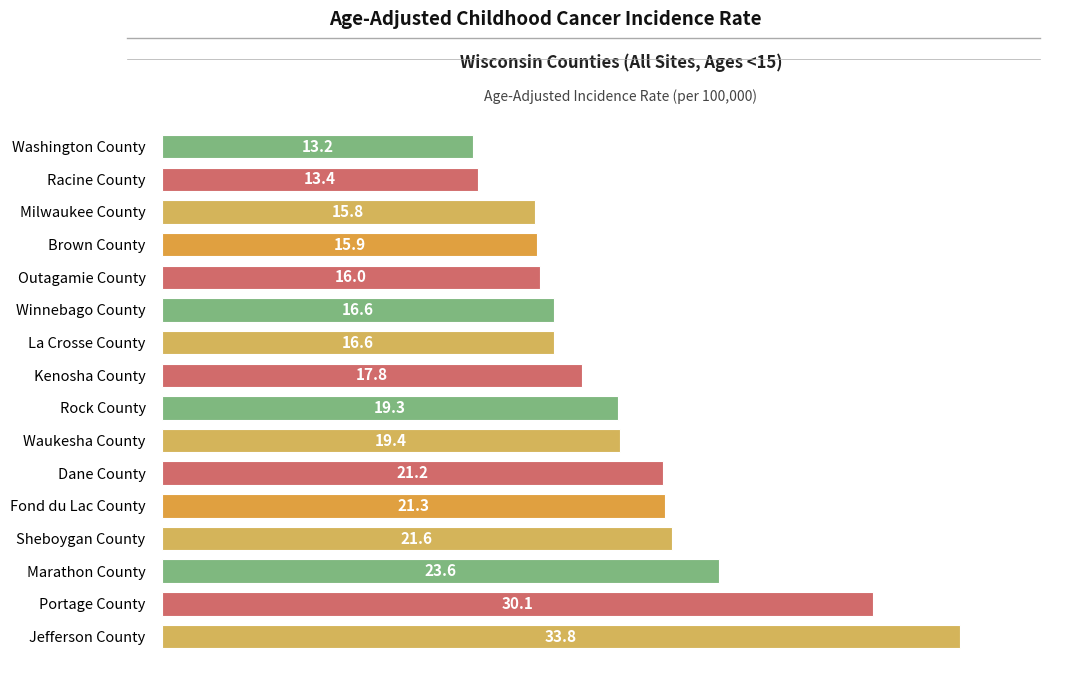

At which category does the chart reach its peak across all series?

Jefferson County